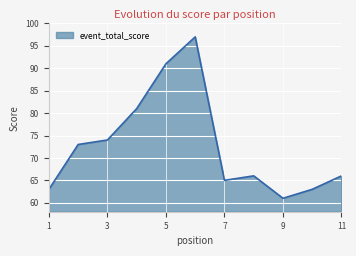

Does the chart have visible grid lines?

Yes